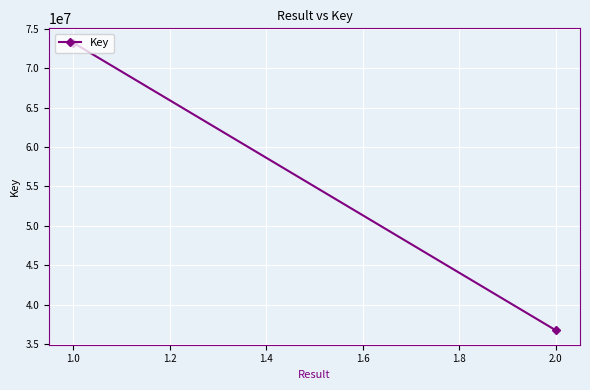

Is it true that the value at 1.0 is 34092269?

False